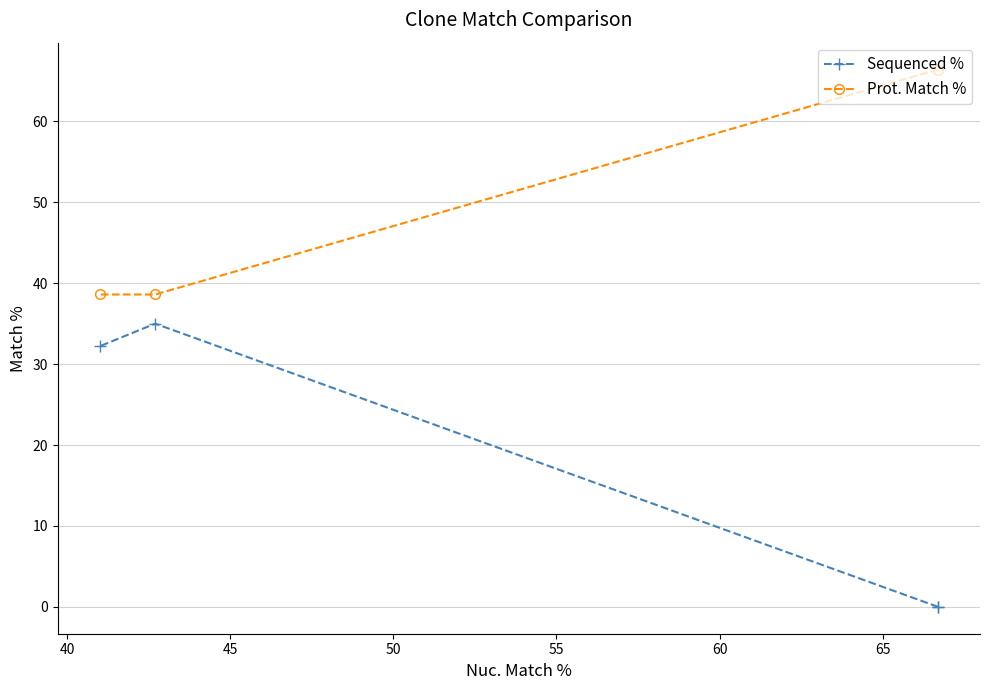

True or false: Prot. Match % has more than 0 interior local peaks.

False